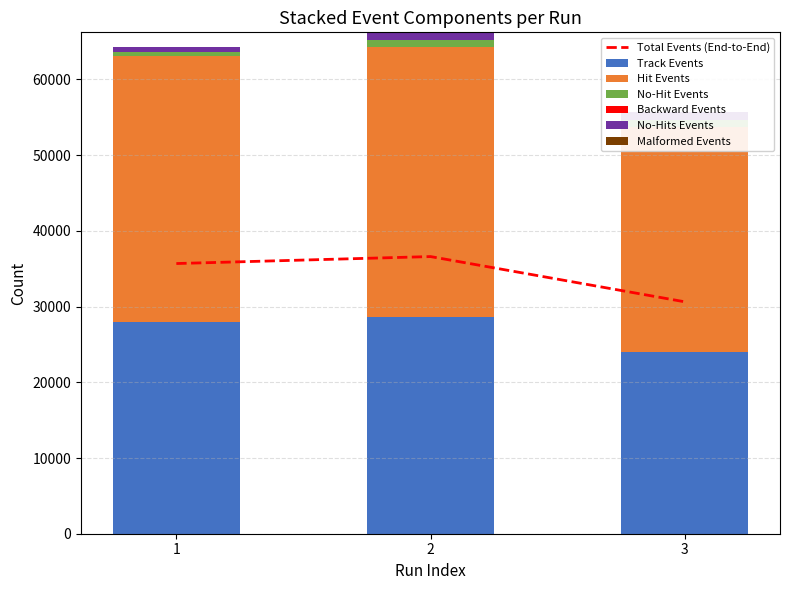

What is the value of the NumNoHitEvents bar at the 3rd from the left?

999